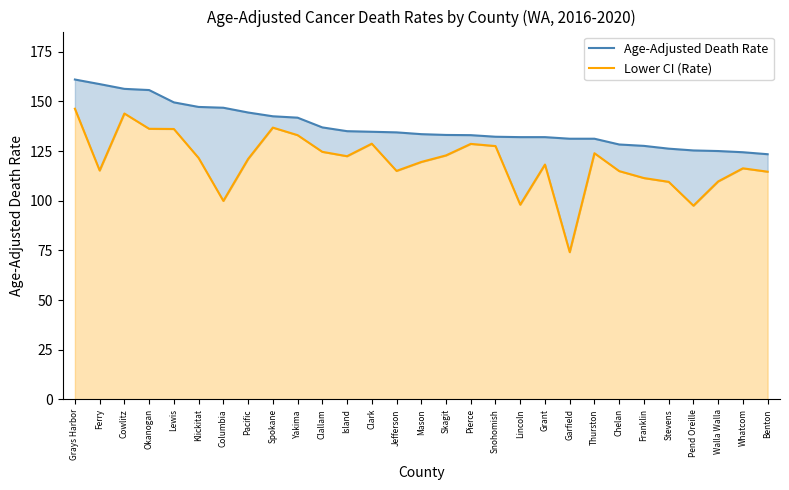

Where does the Lower CI (Rate) series first go above 121?

Grays Harbor